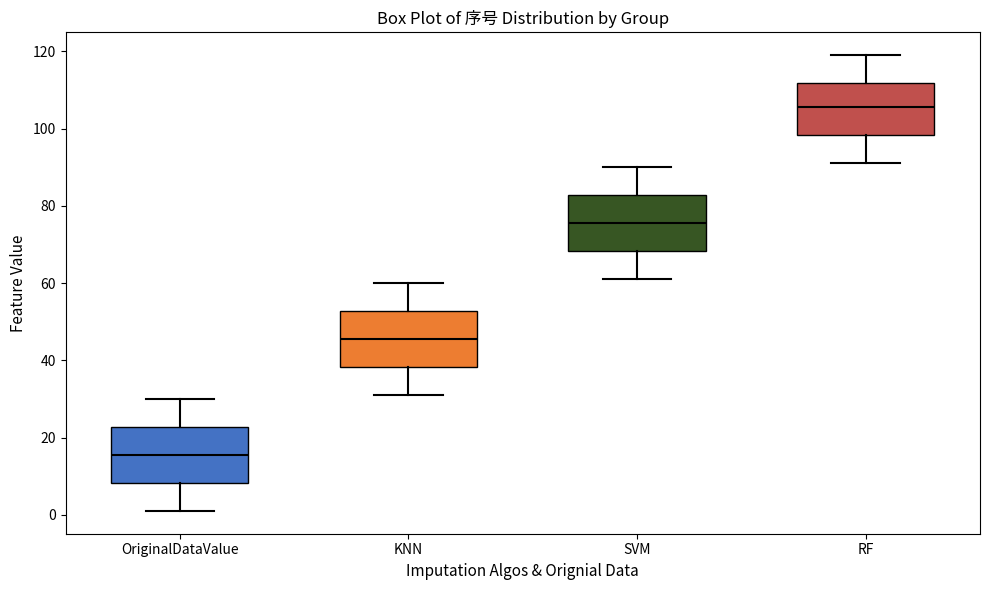

Reading left to right, transcribe this box plot: for each box, give where its median line is, the range the box spans, and where its two whiskers end, as read against the y-axis. The values are not printed on the chart, so give them approximately, as read against the axis.

OriginalDataValue: median 16, box 8 to 22, whiskers 2 to 30
KNN: median 46, box 38 to 52, whiskers 32 to 60
SVM: median 76, box 68 to 82, whiskers 62 to 90
RF: median 106, box 98 to 112, whiskers 92 to 120